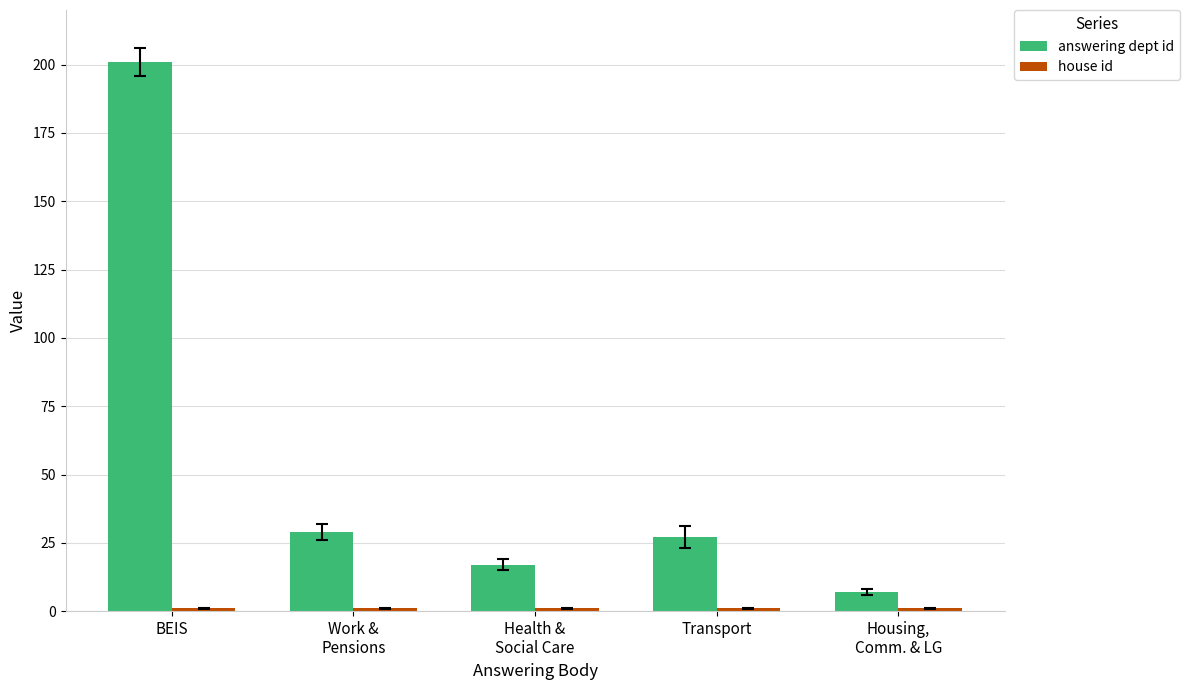

Which category has the highest value across all series?

BEIS